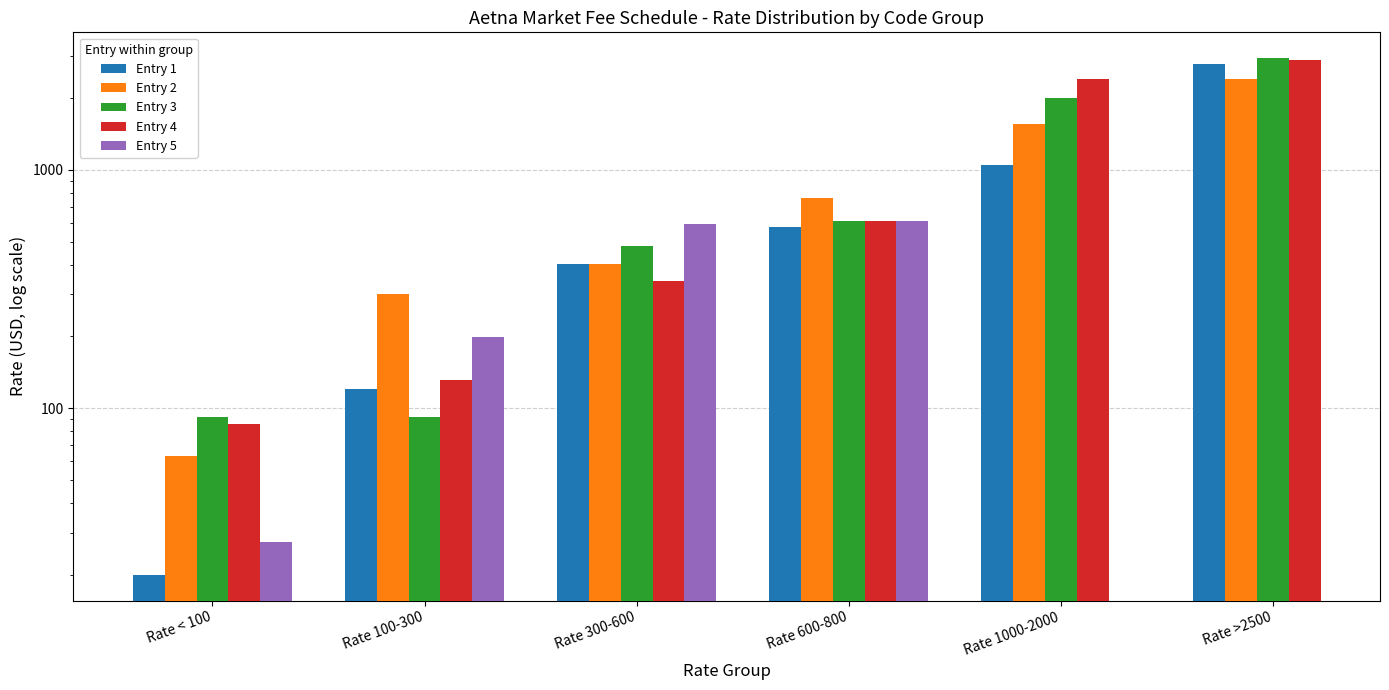

What is the total value across all series at Rate 100-300?

841.5